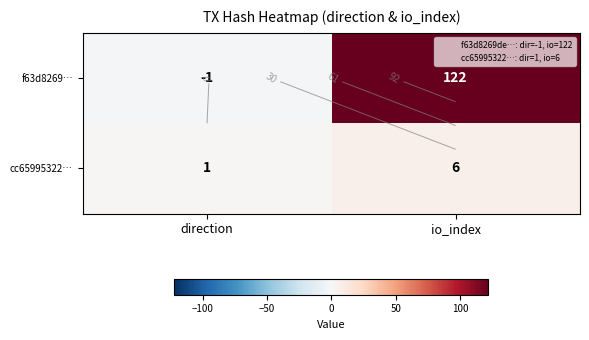

Between direction and io_index, which is larger?

io_index